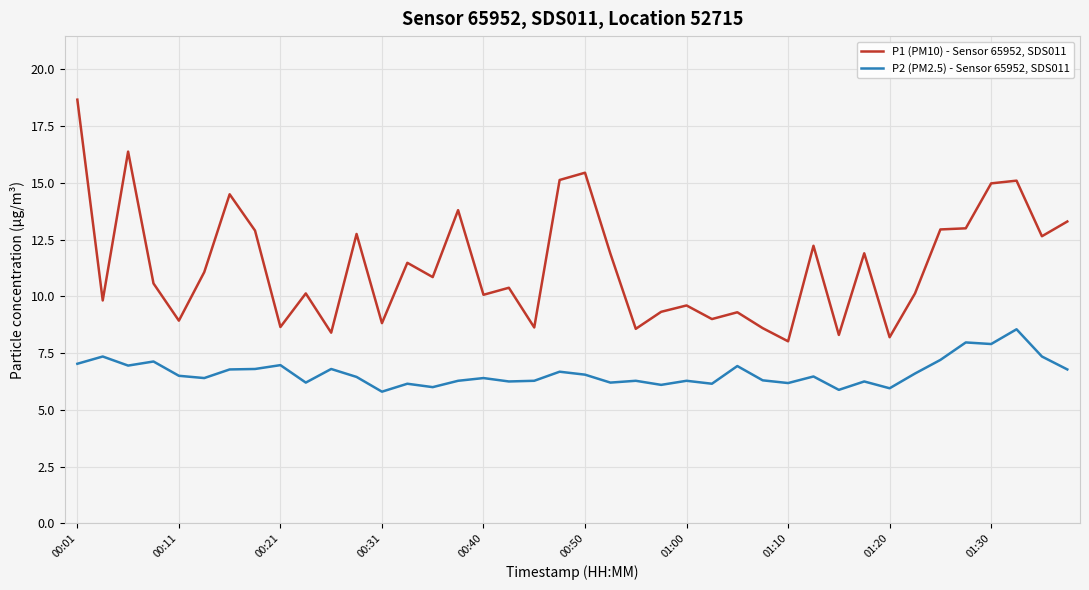

List the series in order of their peak value, highest first.

P1 (PM10) - Sensor 65952, SDS011, P2 (PM2.5) - Sensor 65952, SDS011